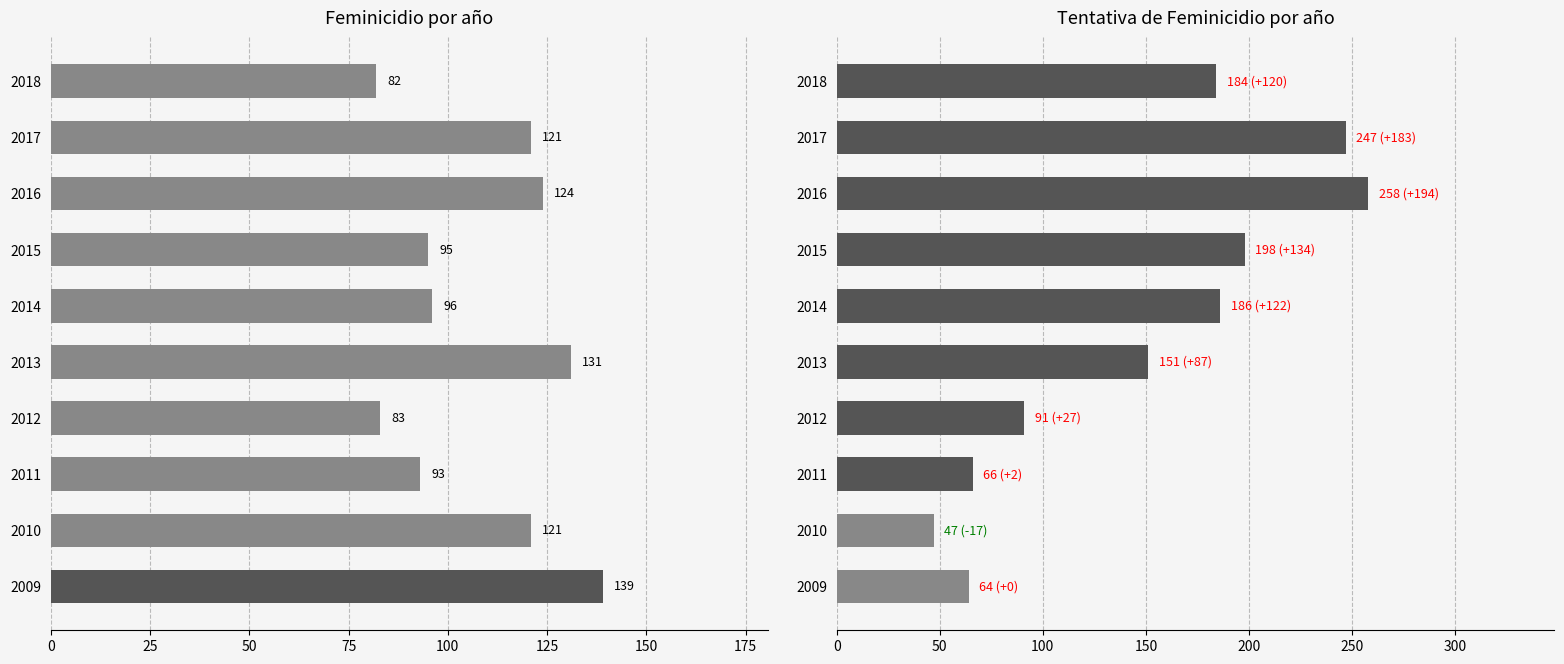

What is the greatest value displayed?

258